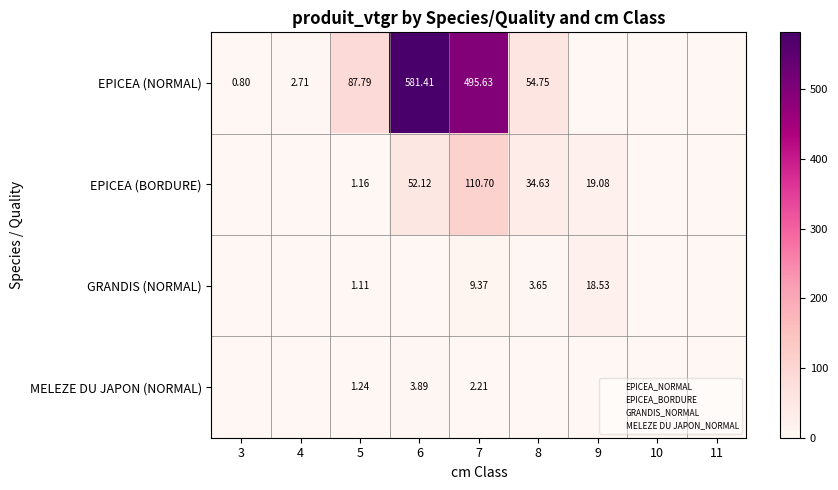

Which category has the highest value across all series?

6